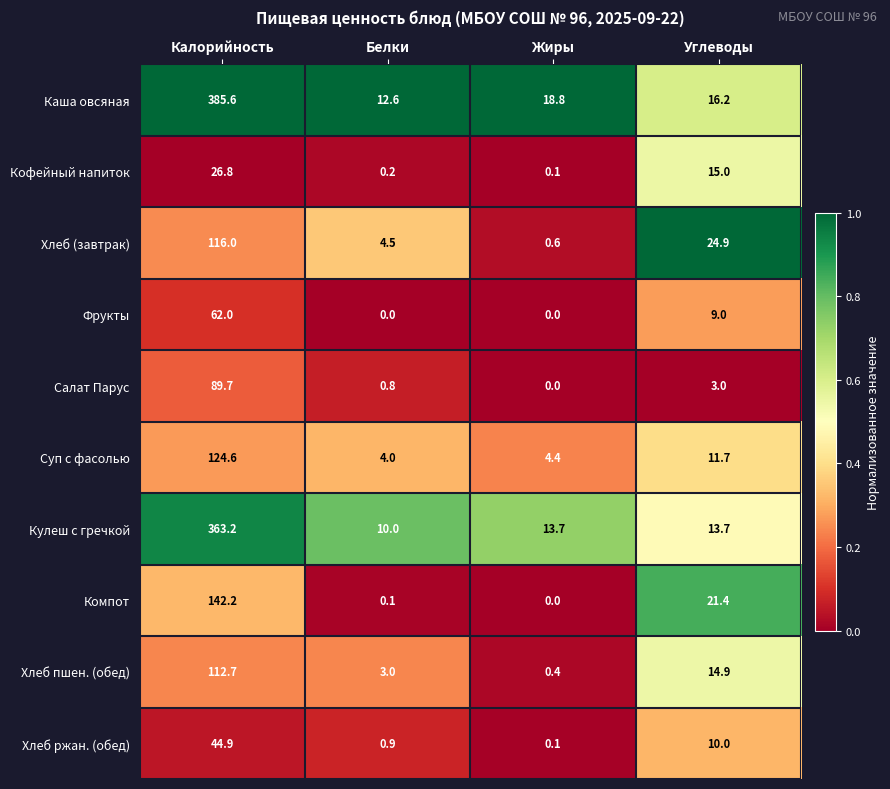

What is the difference between the maximum and second lowest values in the Хлеб ржан. (обед) series?

44.0